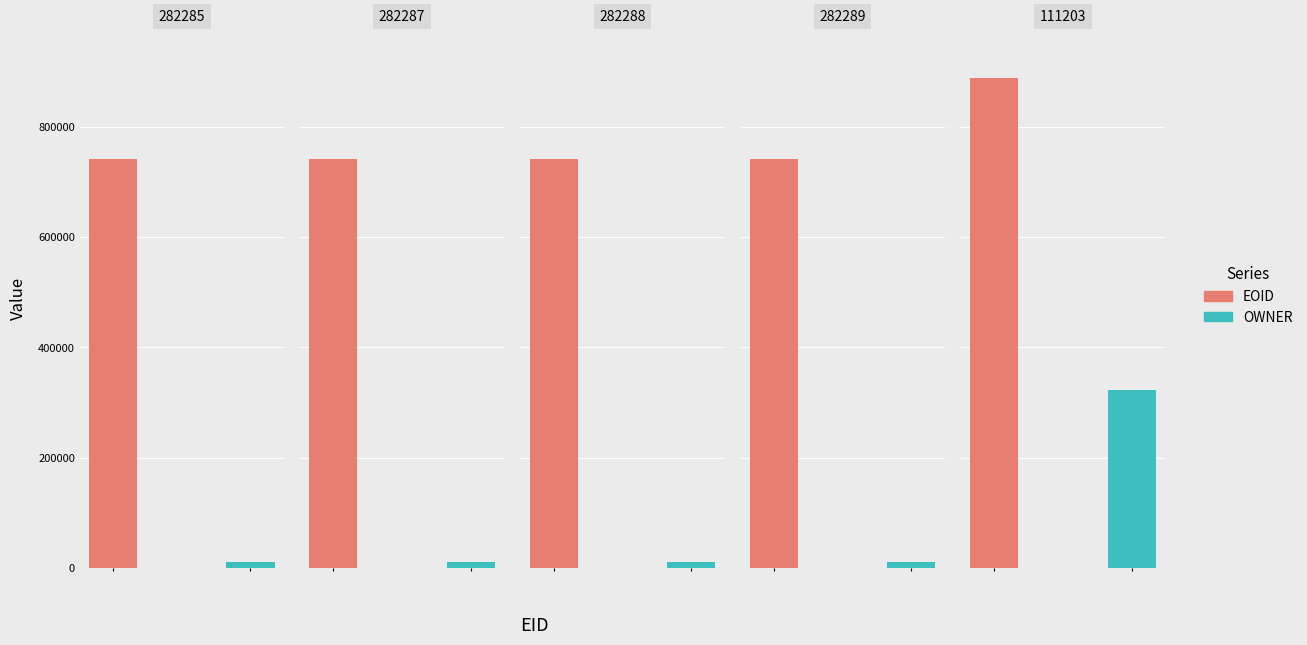

Which category has the highest value in the OWNER series?

111203